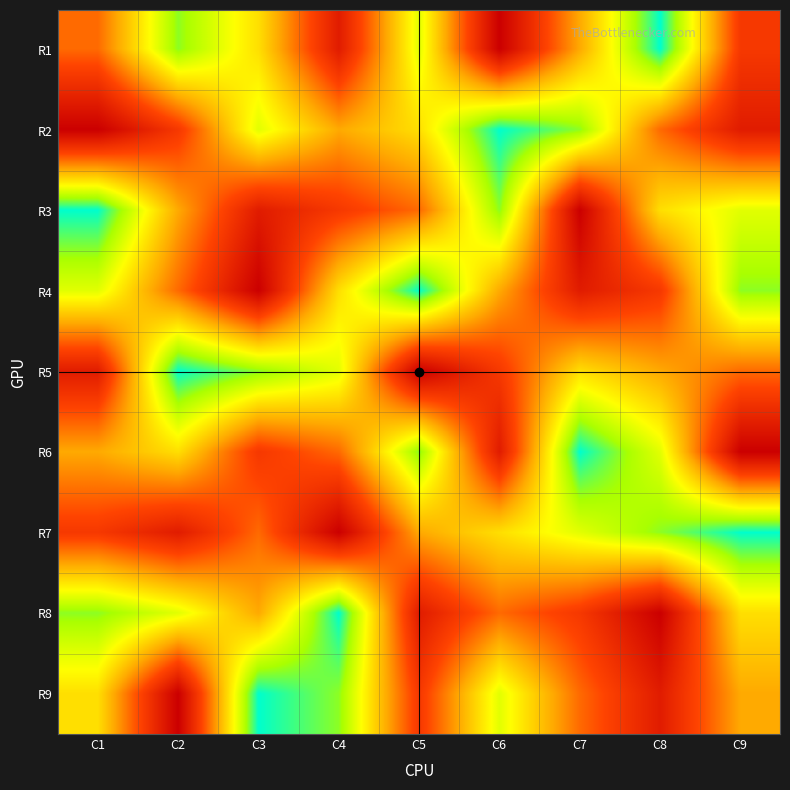

How many categories are shown in the chart?

9